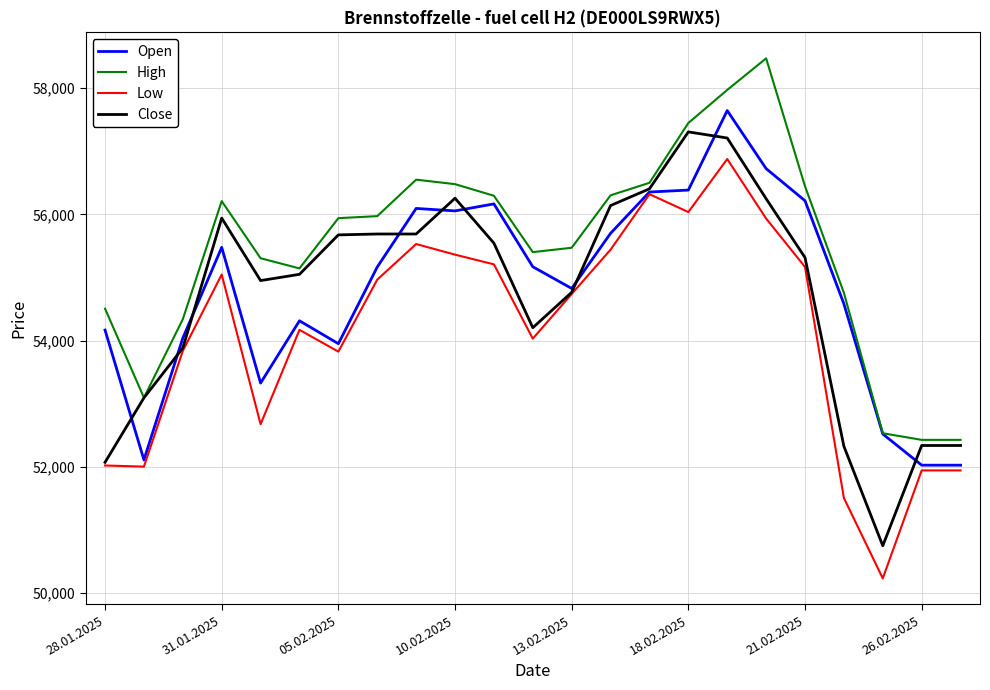

What is the minimum value shown in the chart?

50233